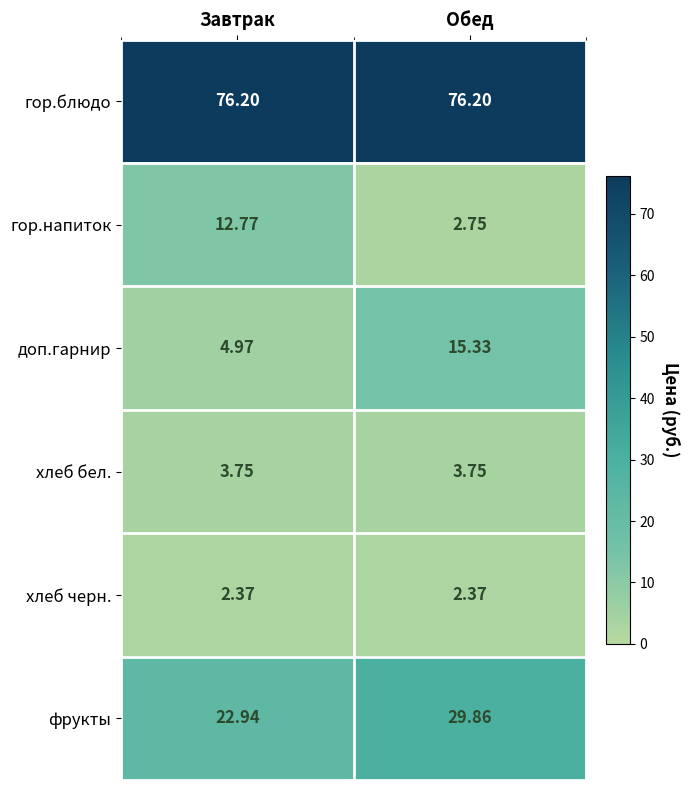

List the series in order of their peak value, lowest first.

хлеб черн., хлеб бел., гор.напиток, доп.гарнир, фрукты, гор.блюдо